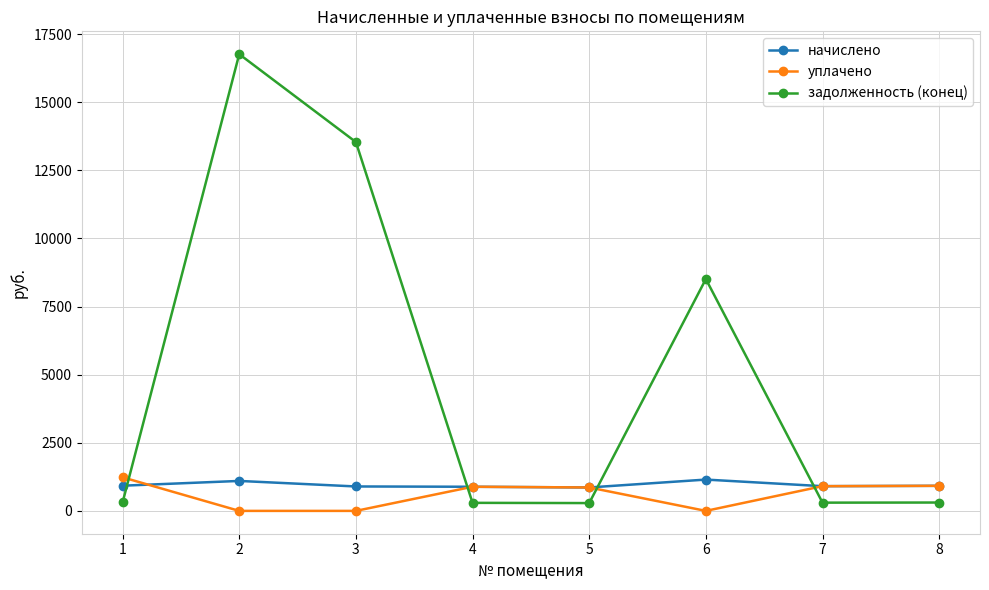

What is the maximum value shown in the chart?

16763.5